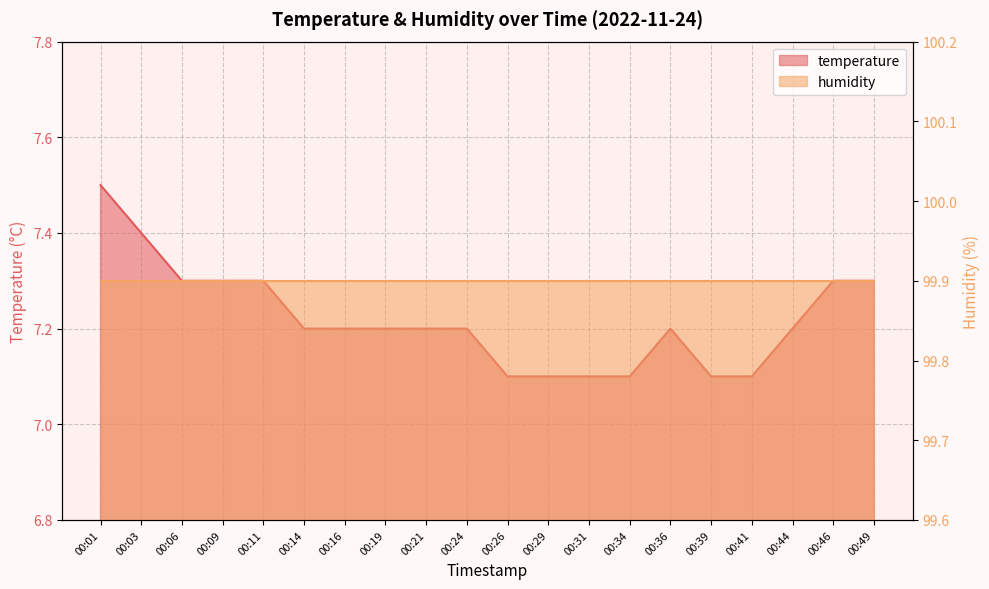

What is the change in value from 00:14 to 00:31?

-0.1